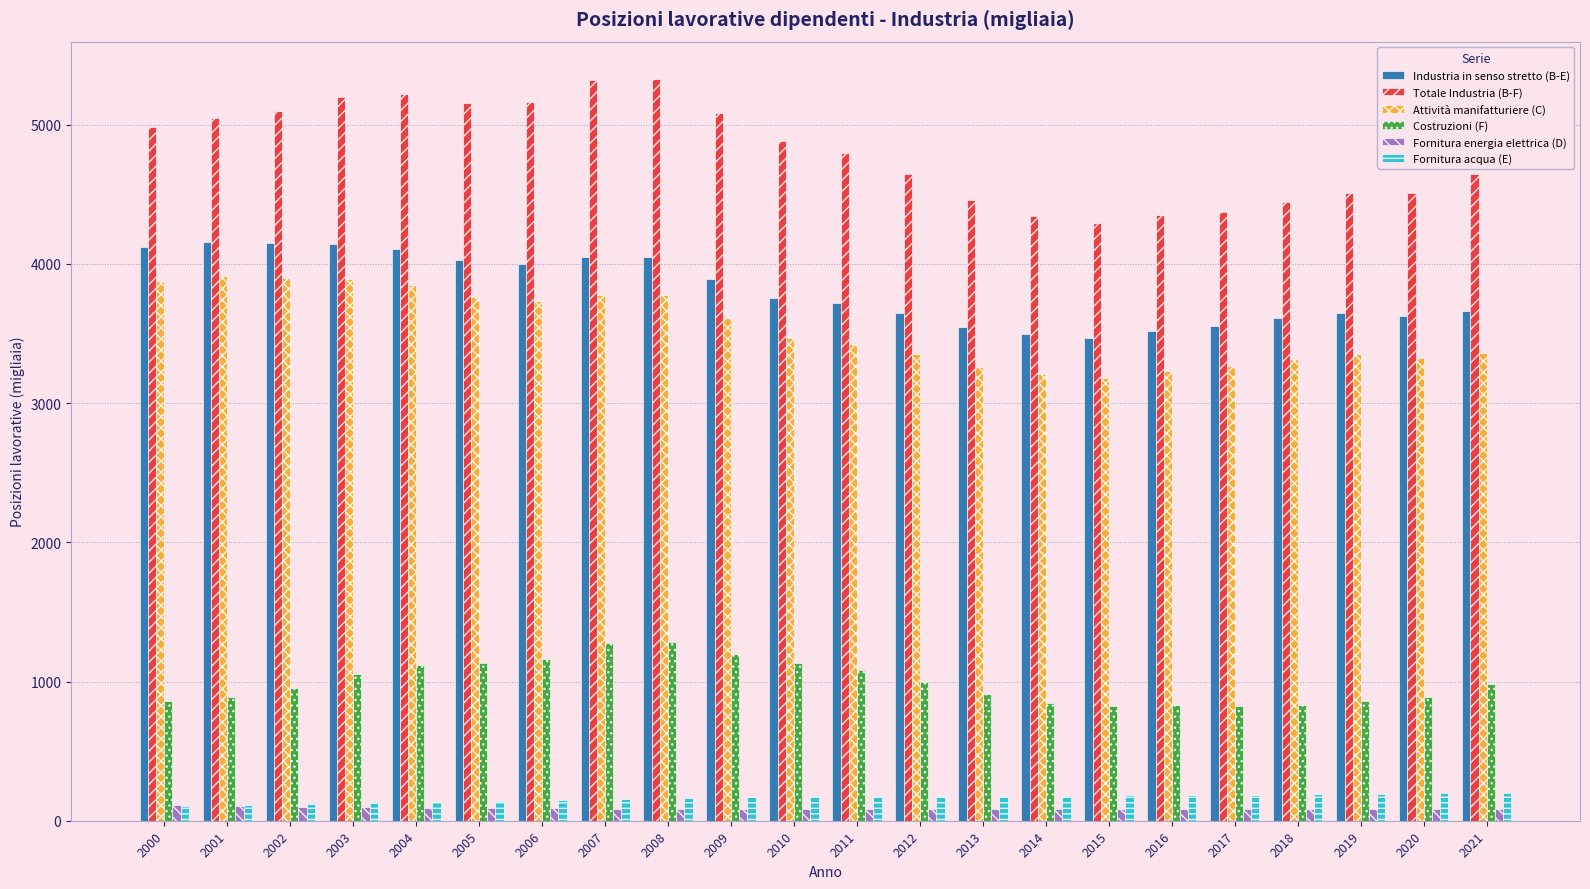

What is the value of the Costruzioni (F) bar at the 18th from the left?

821.9